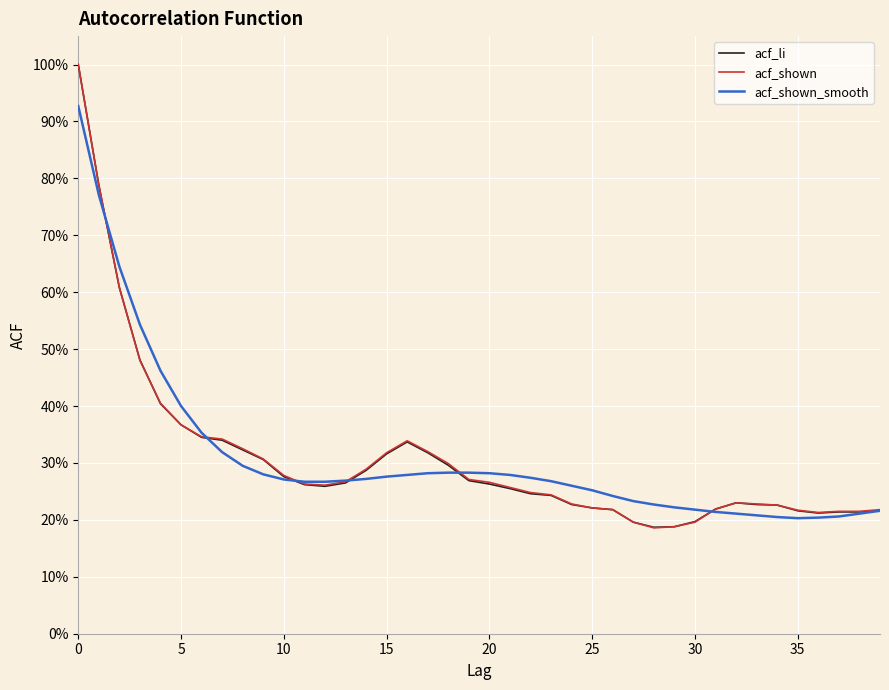

How many intersections are there between acf_shown and acf_li?

1